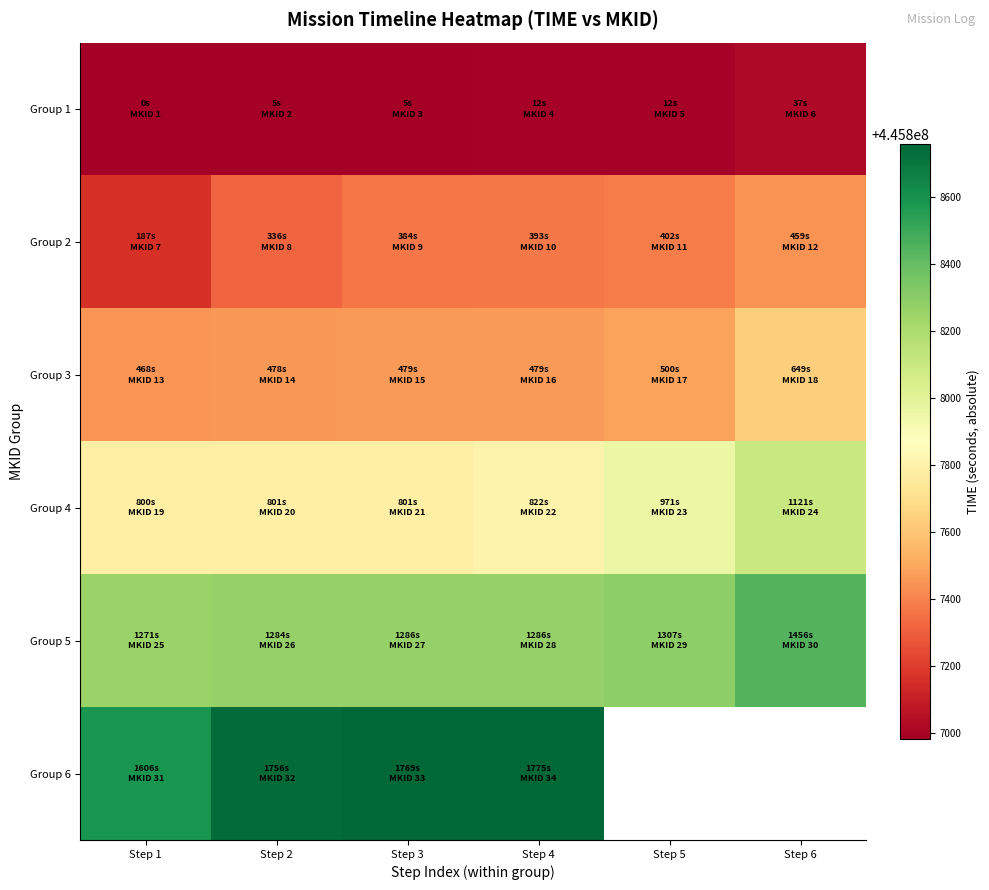

What is the highest value of the Group 1 series?

445807019.2